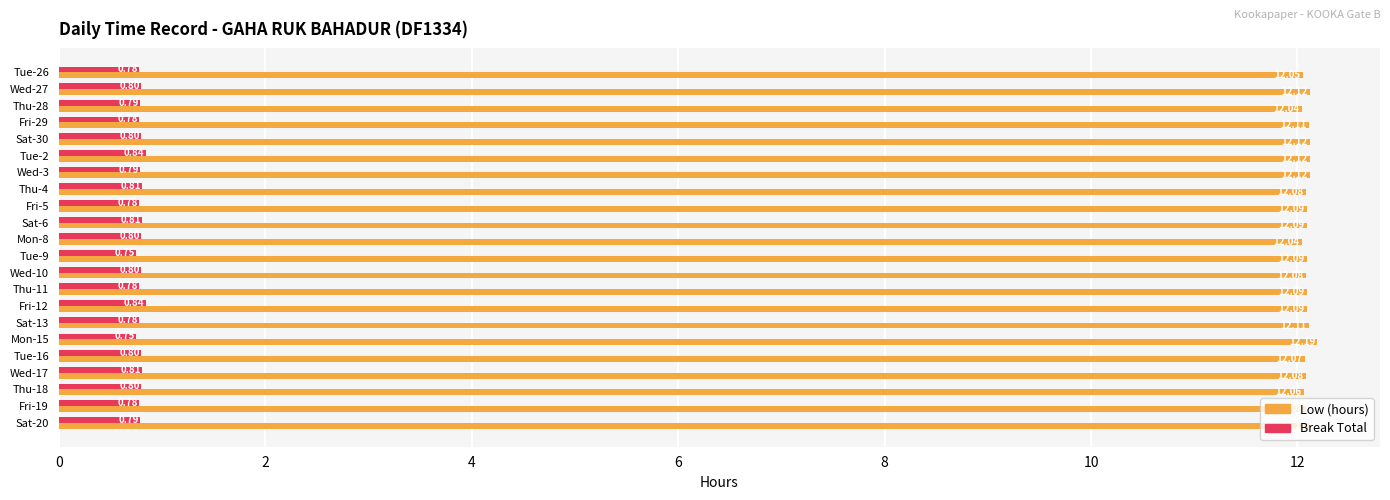

What is the sum of the Break Total values at Wed-10 and Wed-17?

1.6